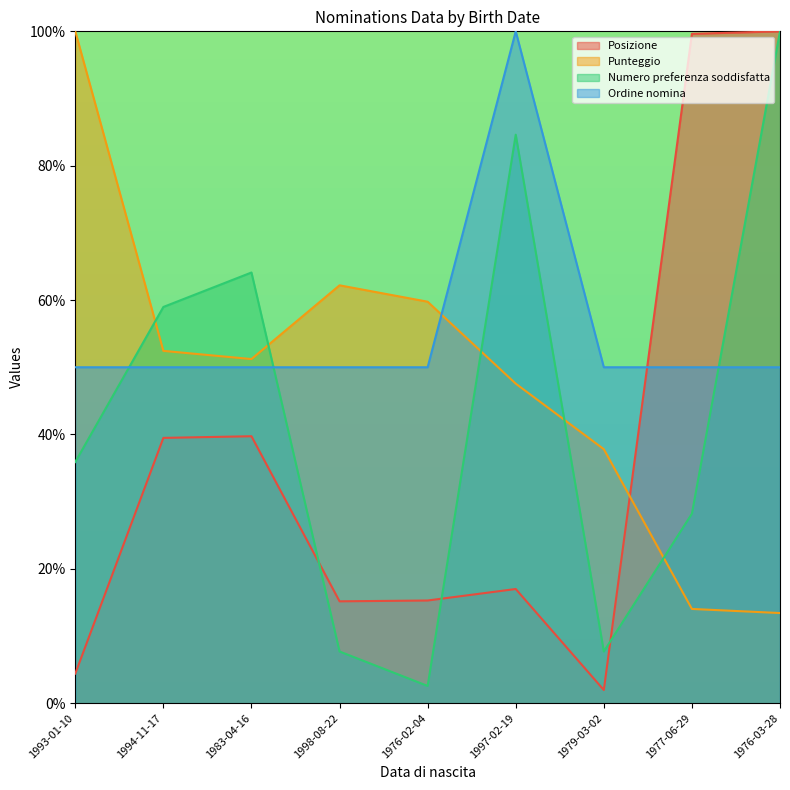

Rank the series by their maximum value, from lowest to highest.

Posizione, Punteggio, Numero preferenza soddisfatta, Ordine nomina